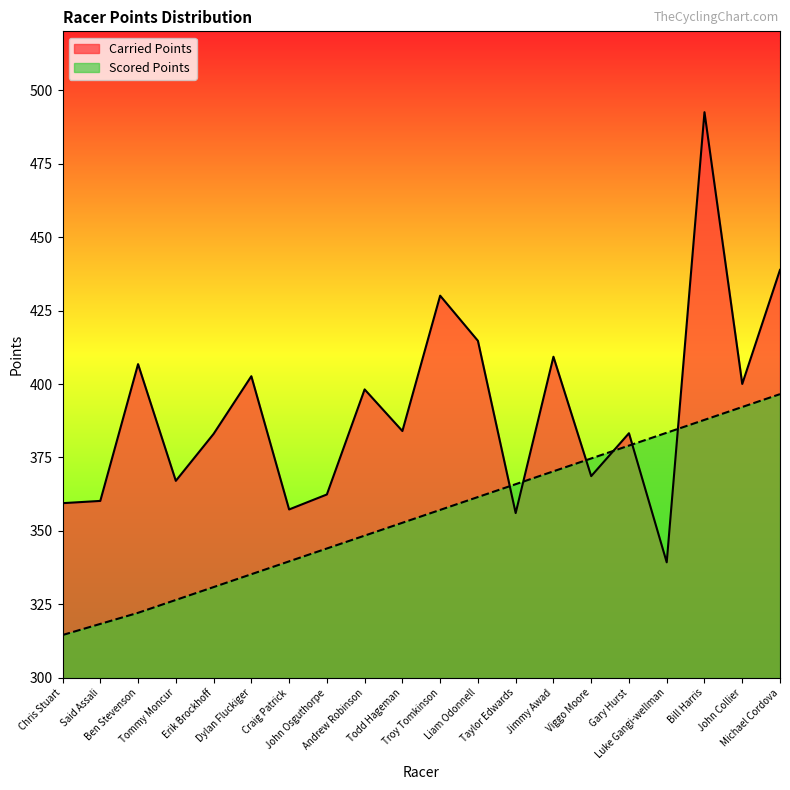

At which category does the chart reach its minimum across all series?

Chris Stuart